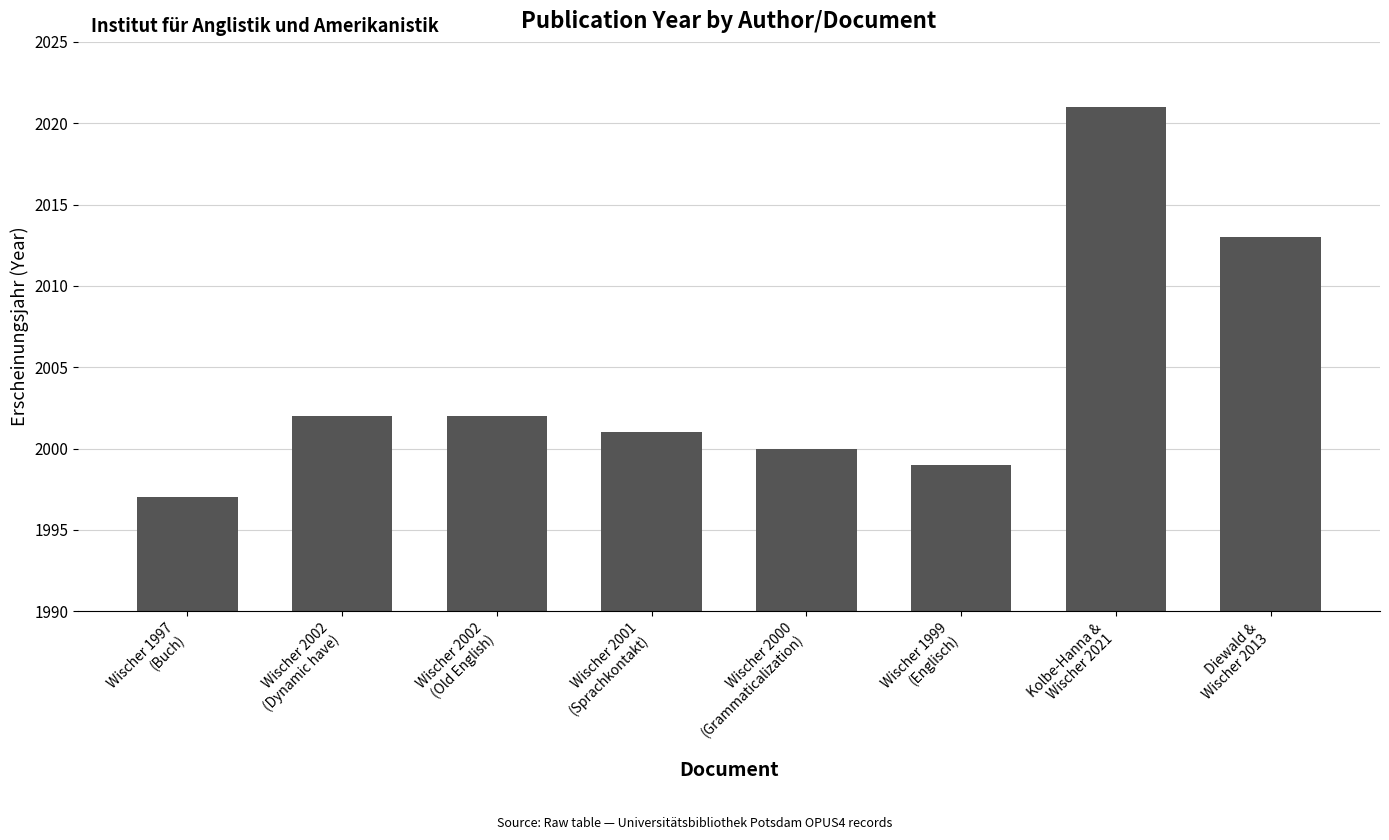

What is the change in value from Wischer 2001
(Sprachkontakt) to Diewald &
Wischer 2013?

+12